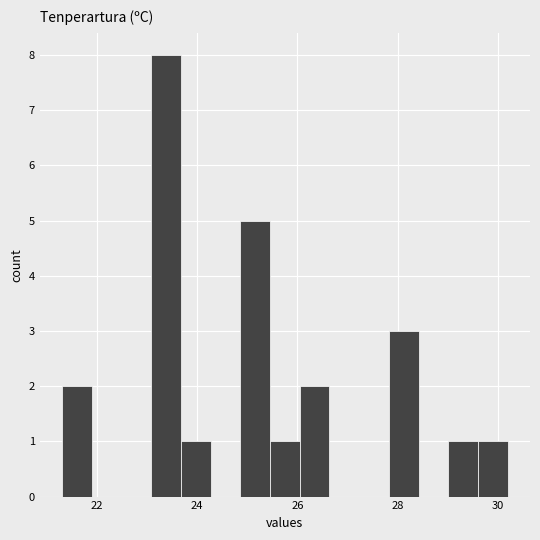

Around what value on the x-axis is the tallest bar? Give the approximate position of its centre, as read against the axis.

23.4